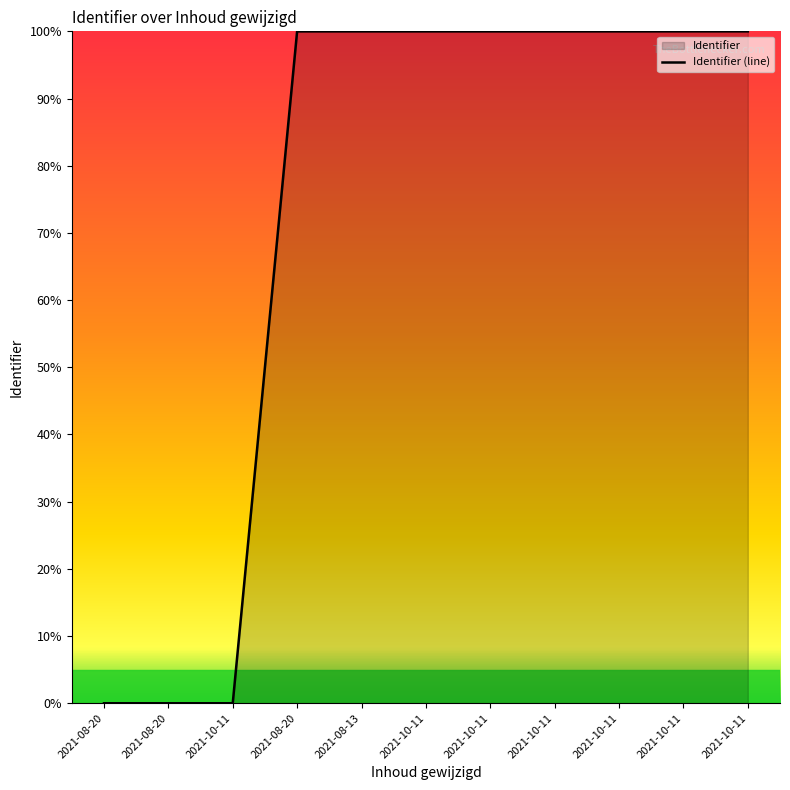

Which category has the lowest value across all series?

2021-08-20